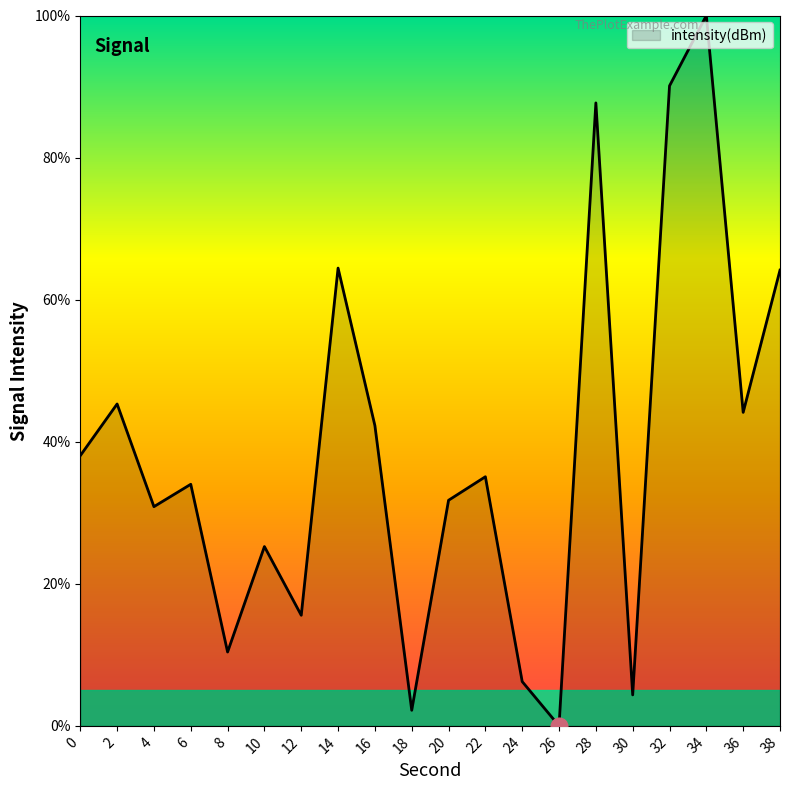

The value at 28 is 87.7. True or false?

True